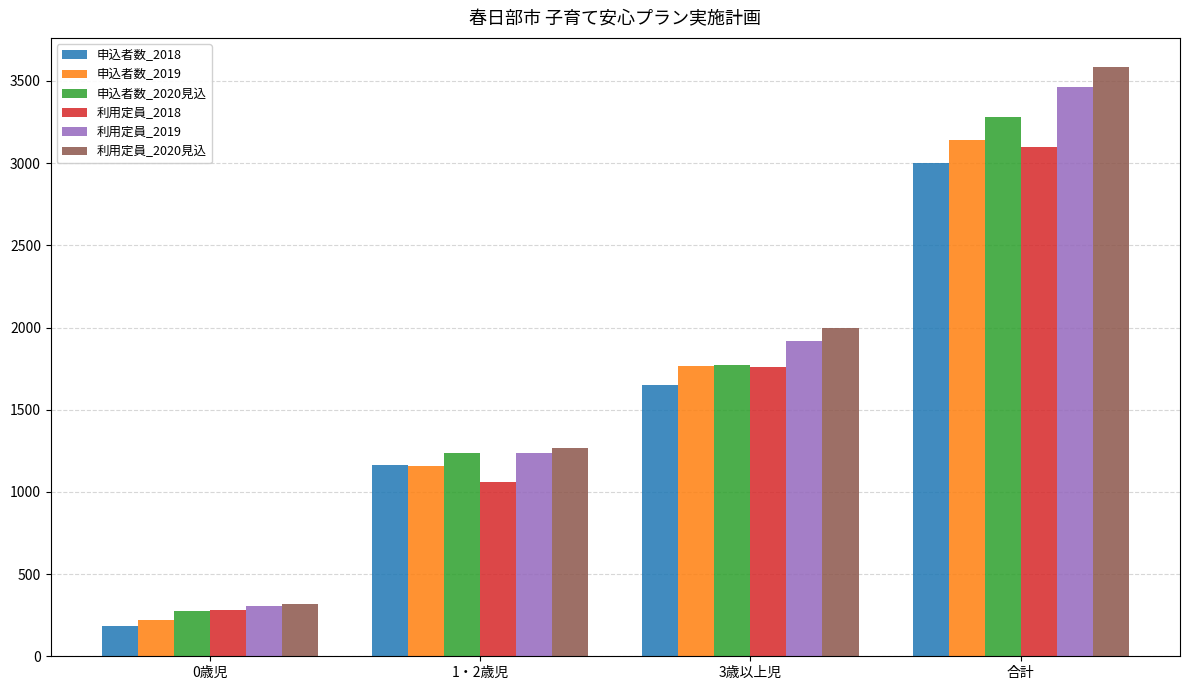

Rank the categories by 利用定員_2018 value from highest to lowest.

合計, 3歳以上児, 1・2歳児, 0歳児